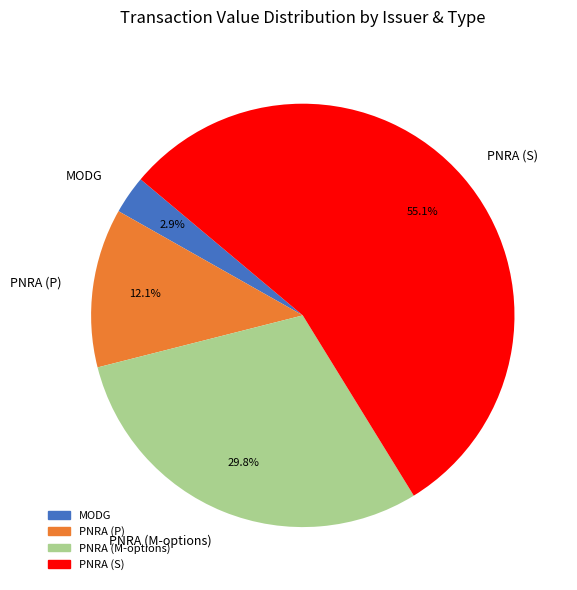

Is there a majority slice in this chart?

Yes